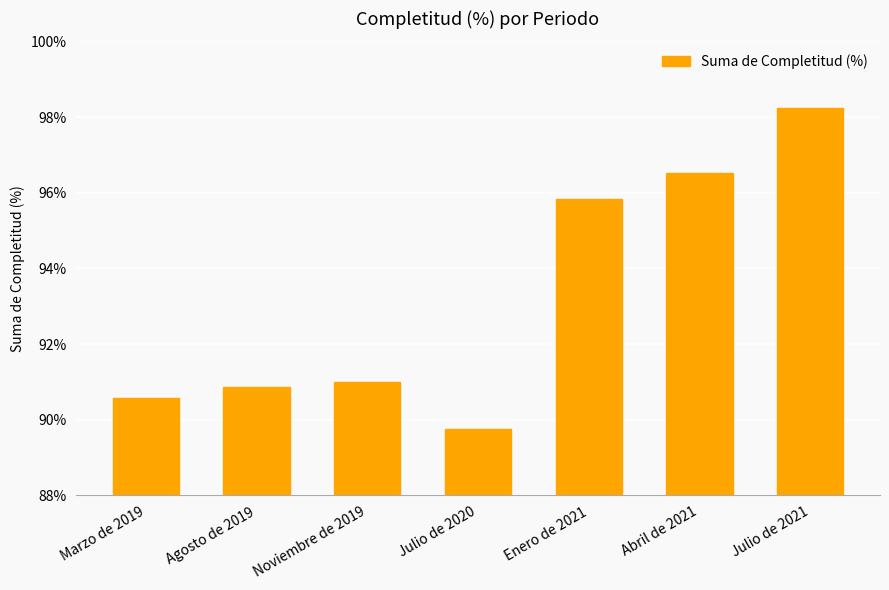

What is the difference between the values at Abril de 2021 and Julio de 2020?

6.8